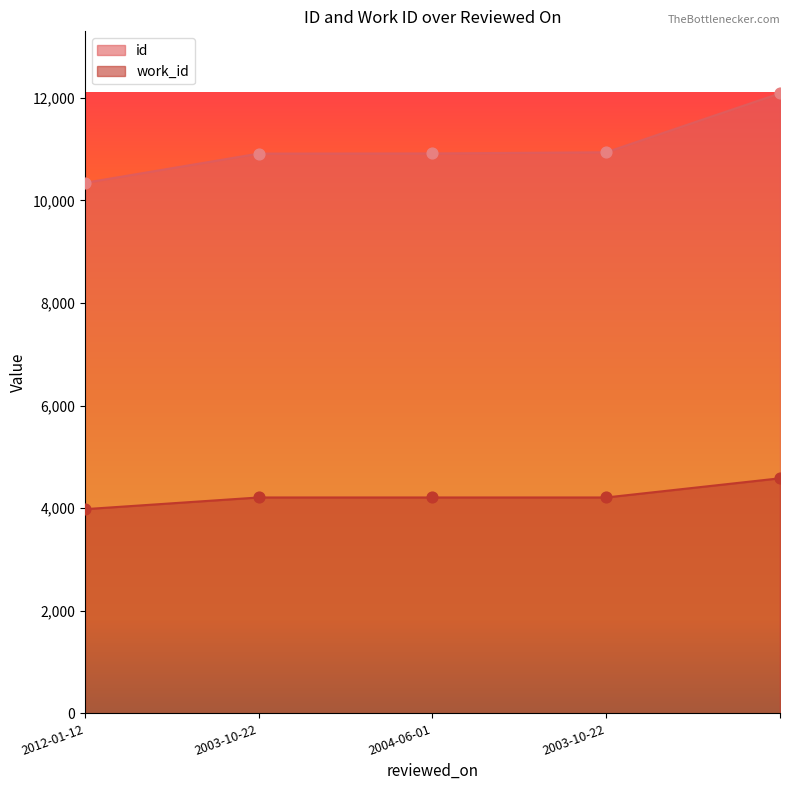

Which series reaches the maximum Y coordinate?

id